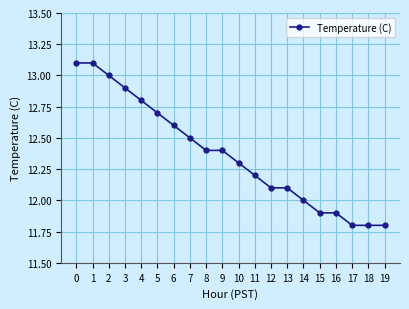

What is the greatest value displayed?

13.1